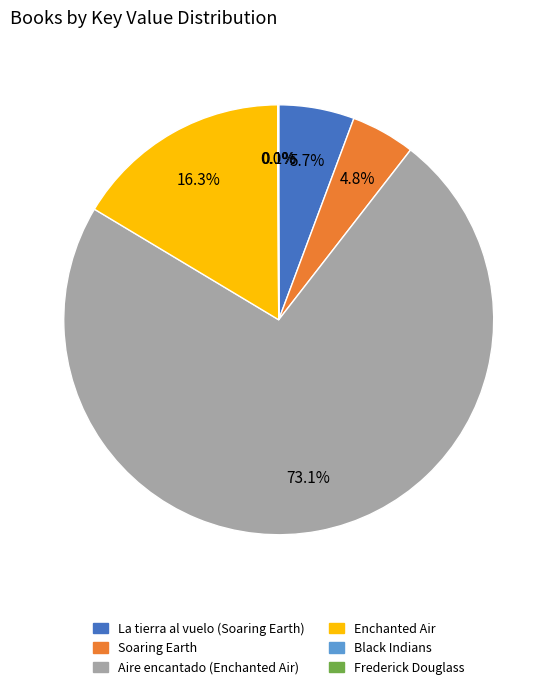

Which category has the biggest portion of the pie?

Aire encantado (Enchanted Air)